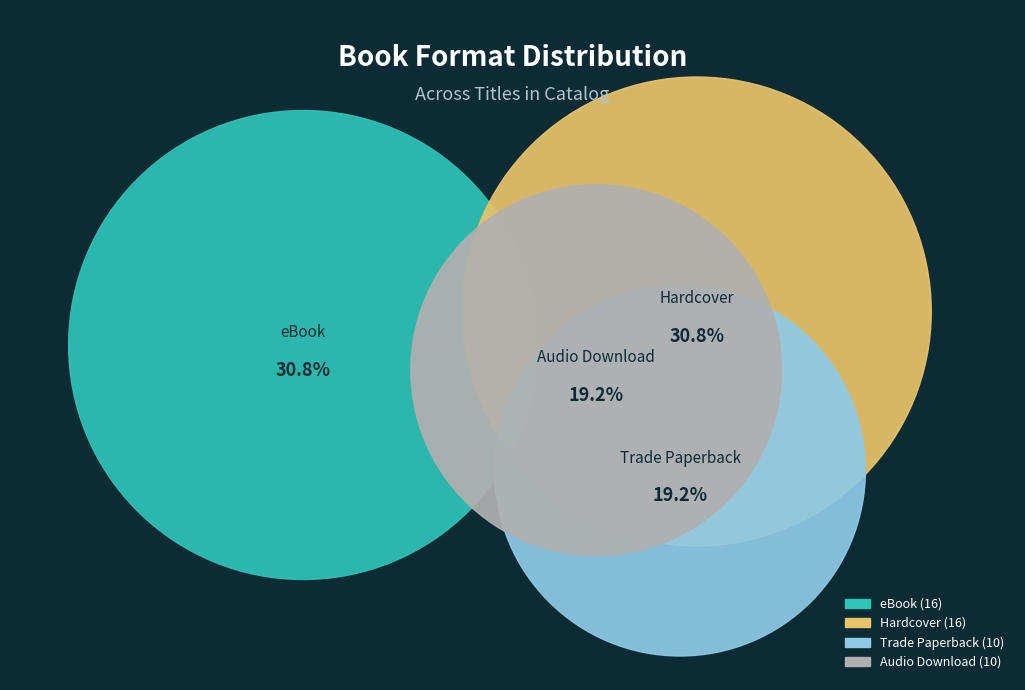

To the nearest percent, what is the difference between the Audio Download and eBook slice percentages?

12%